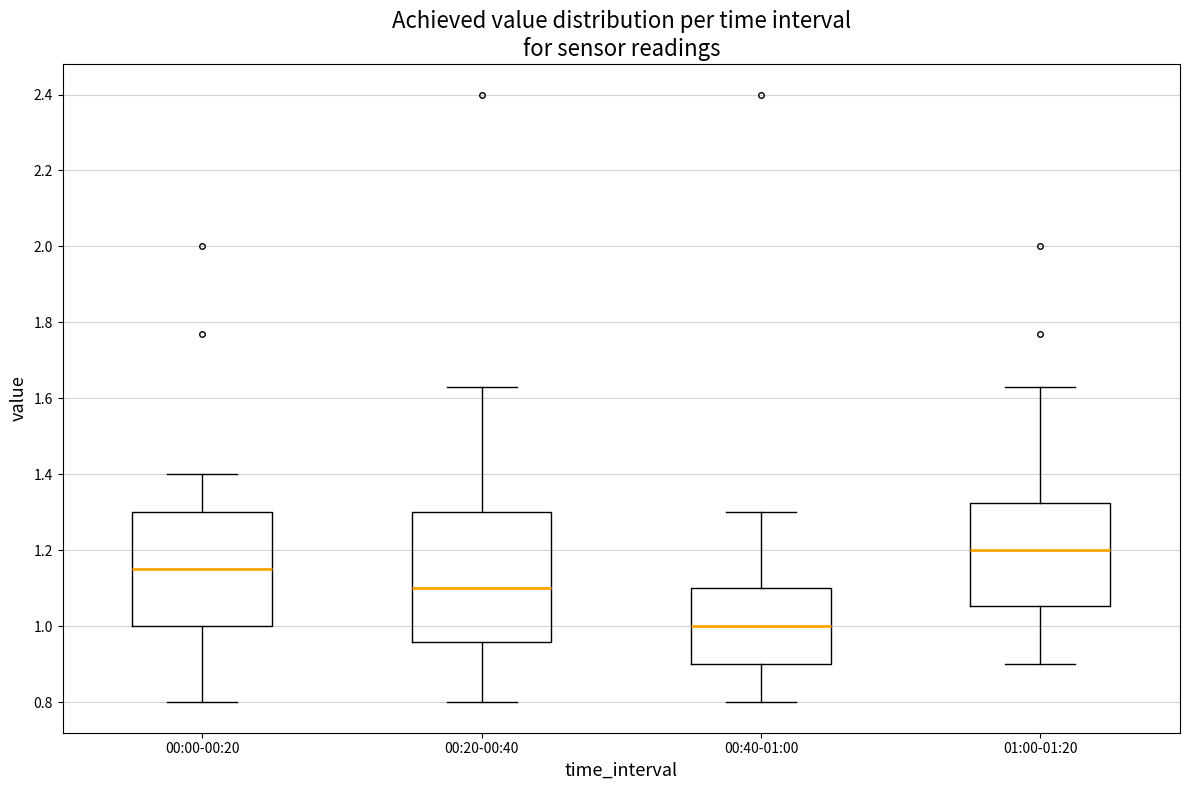

Comparing the boxes themselves (not the whiskers), which one is the tallest?

00:20-00:40